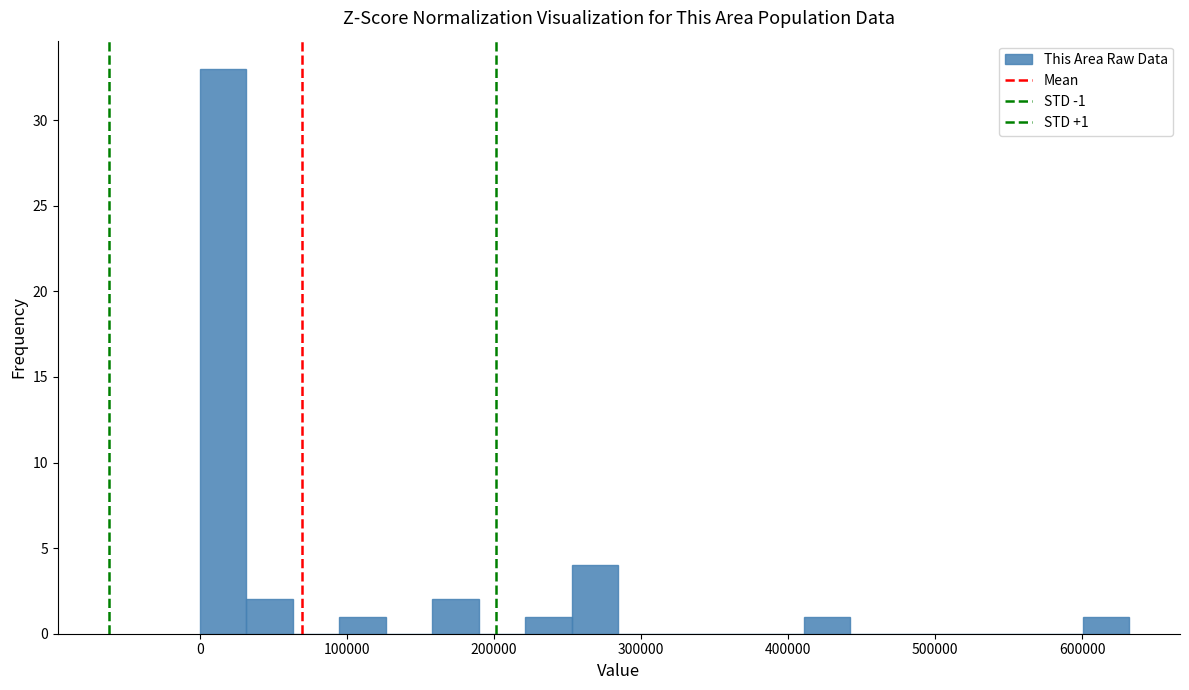

Read against the x-axis, roughly where is the centre of the tallest bar?

20000